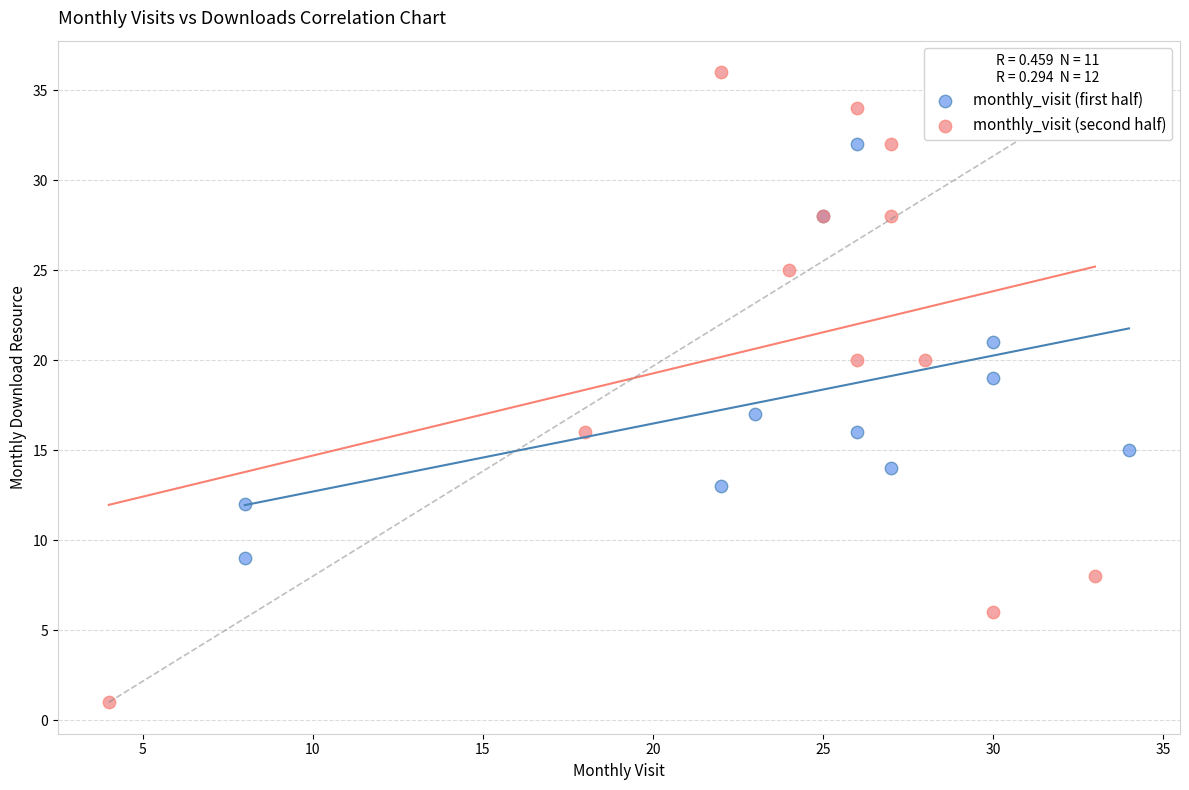

Which series reaches the minimum Y coordinate?

monthly_visit (second half)